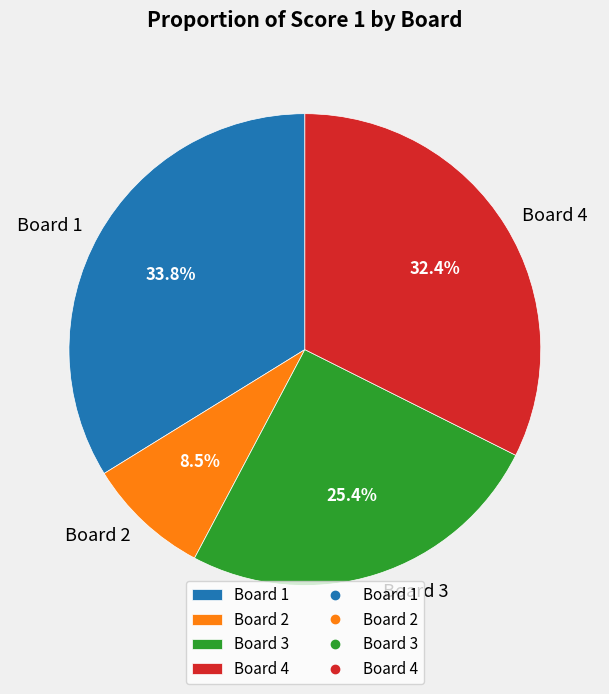

What is the largest slice in the pie chart?

Board 1